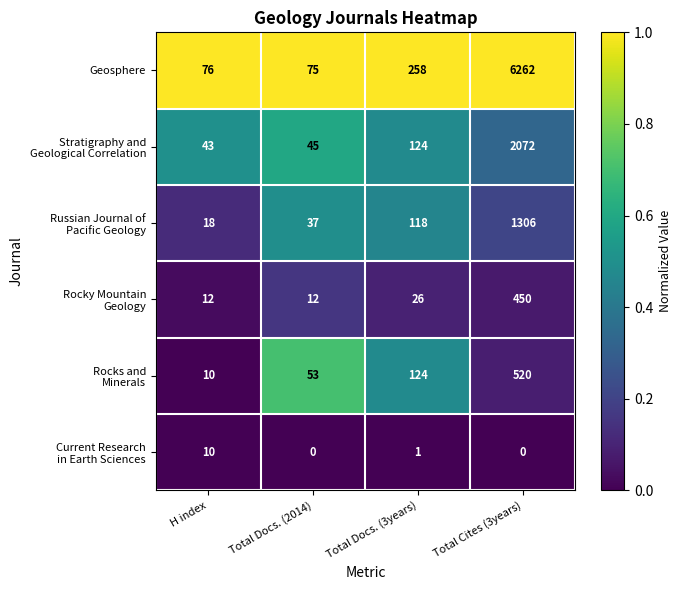

At which category does the chart reach its peak across all series?

Total Cites (3years)